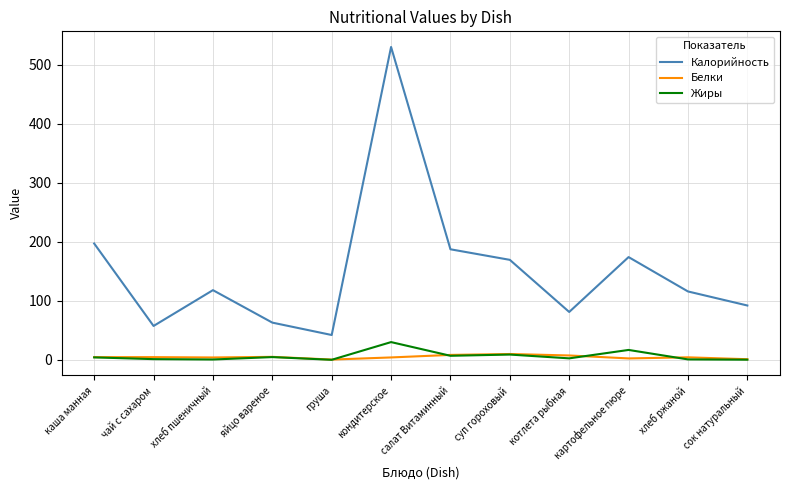

Is it true that Калорийность equals 42.0 at груша?

True